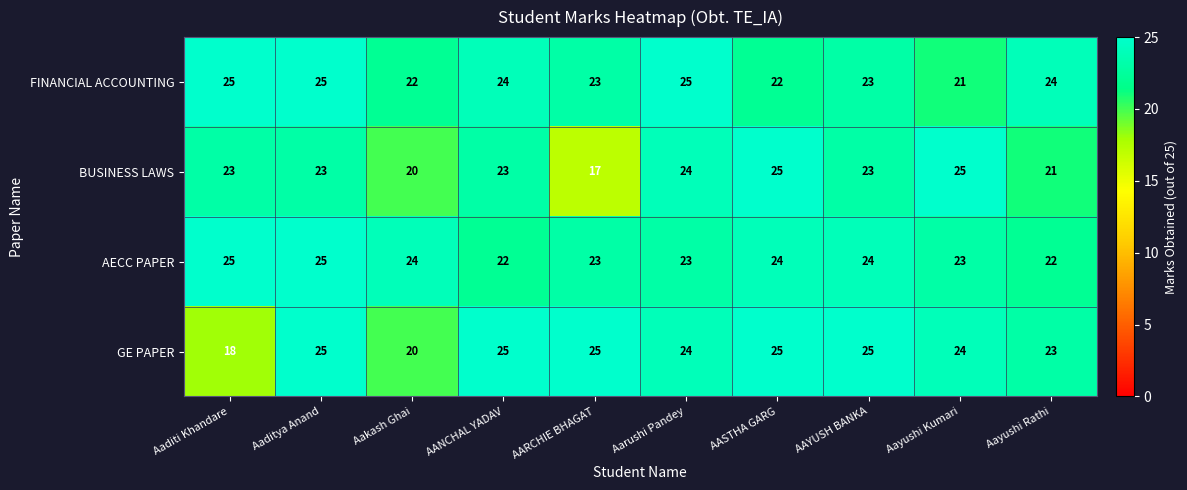

How many data points in FINANCIAL ACCOUNTING are less than 24?

5